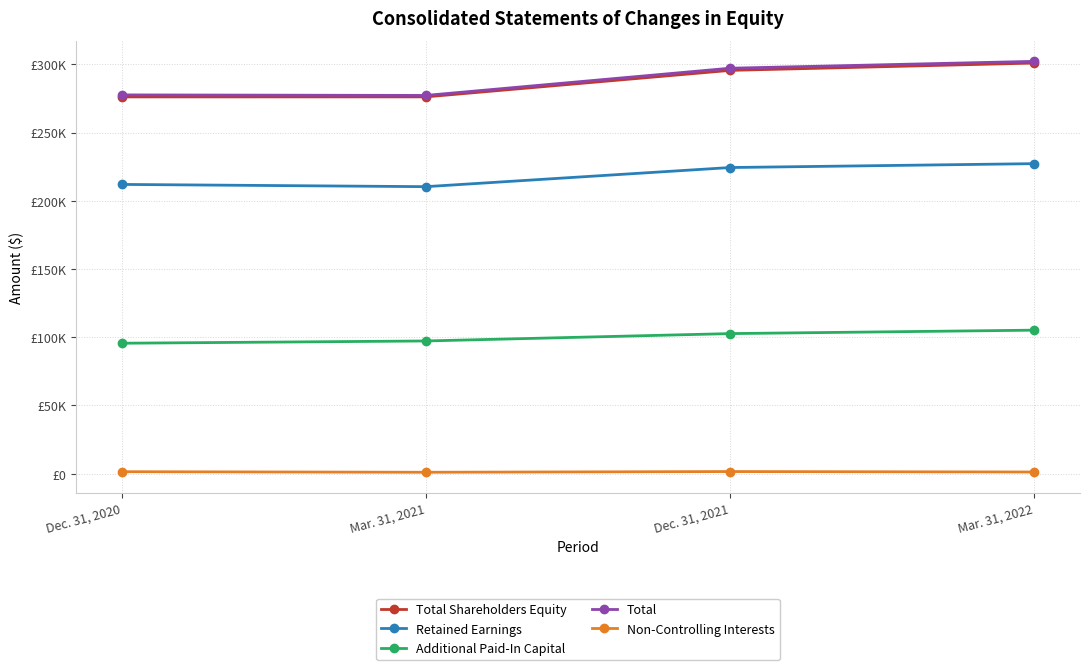

Reading right to left, extract all data points from this chart.

Total Shareholders Equity: 300971	295606	276184	276160
Retained Earnings: 227243	224395	210375	212015
Additional Paid-In Capital: 105205	102688	97286	95622
Total: 302216	297181	277241	277630
Non-Controlling Interests: 1245	1575	1057	1470